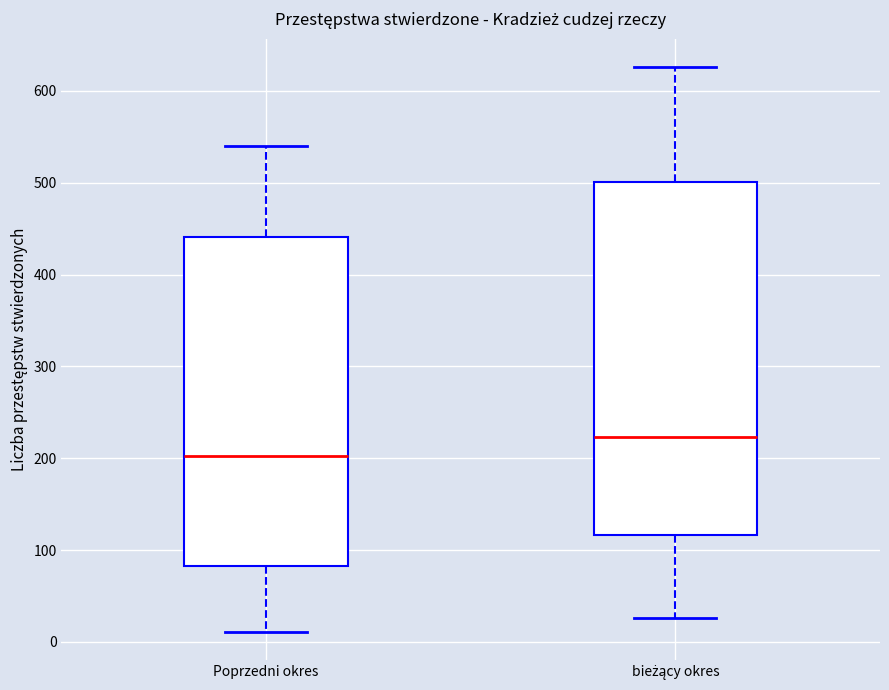

Which box's median line is the highest?

bieżący okres